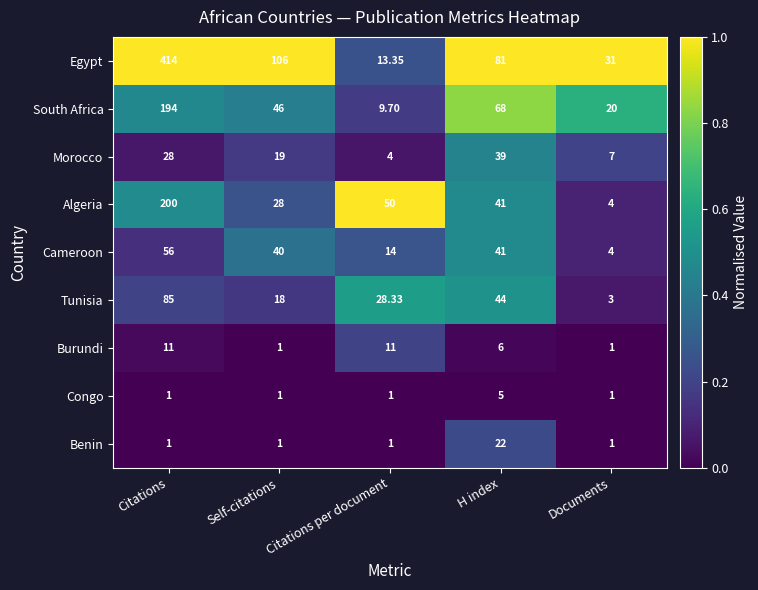

Which series has the largest range (max minus min)?

Egypt